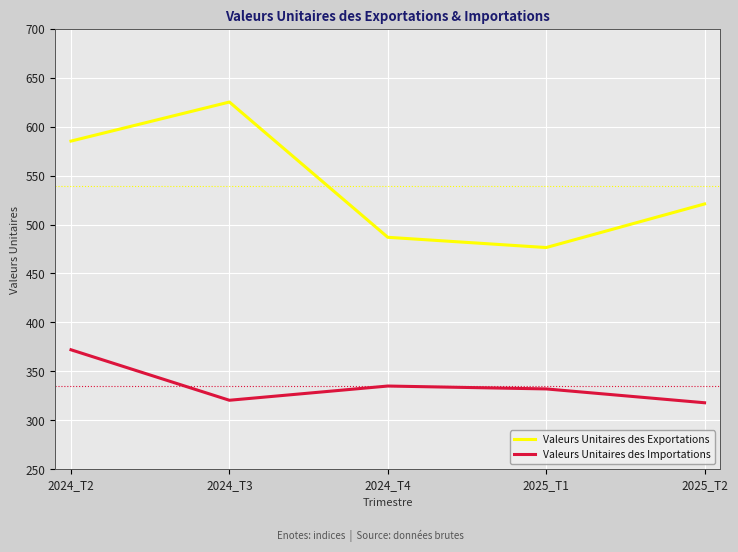

True or false: Valeurs Unitaires des Importations and Valeurs Unitaires des Exportations cross at least once.

False